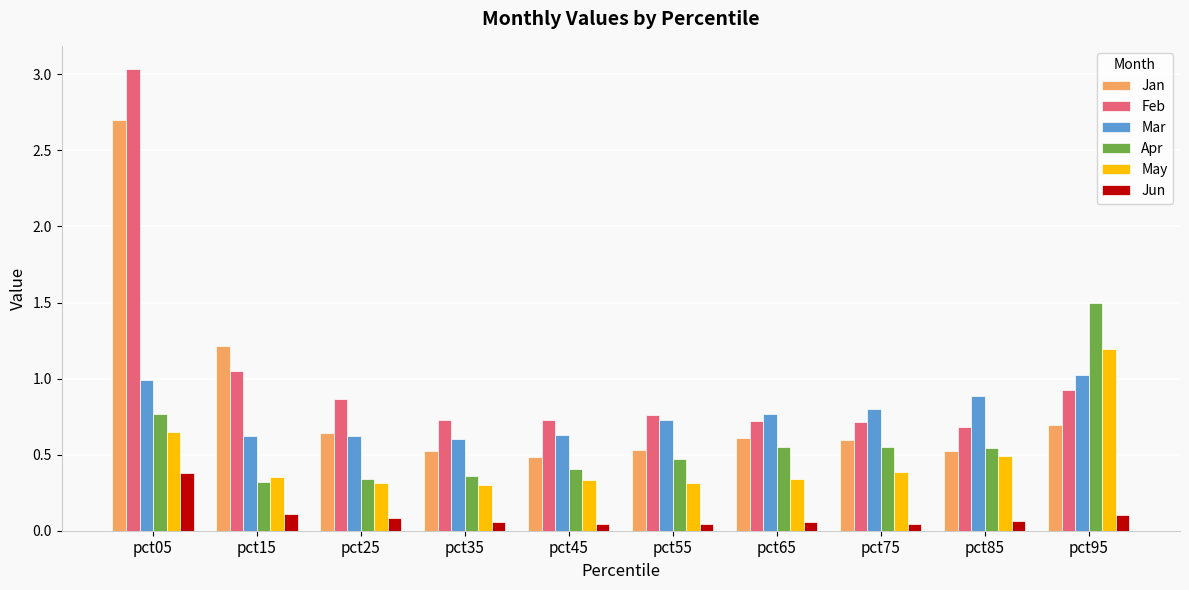

How many categories are shown in the chart?

10